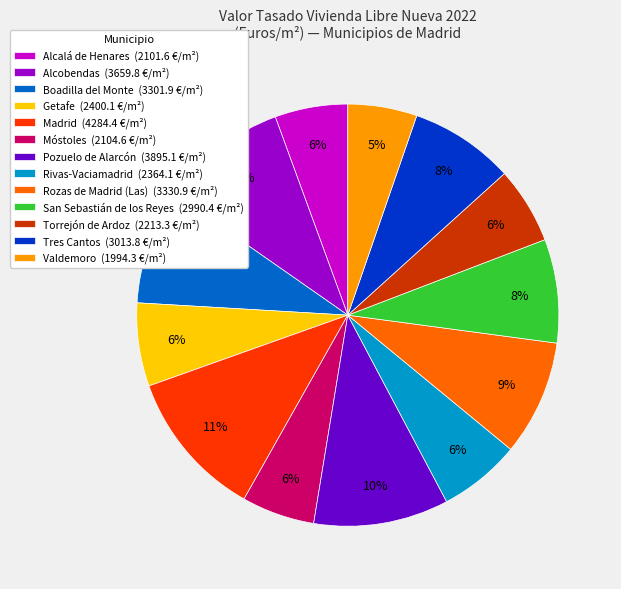

Which has a higher value, Tres Cantos (3013.8 €/m²) or Alcobendas (3659.8 €/m²)?

Alcobendas (3659.8 €/m²)